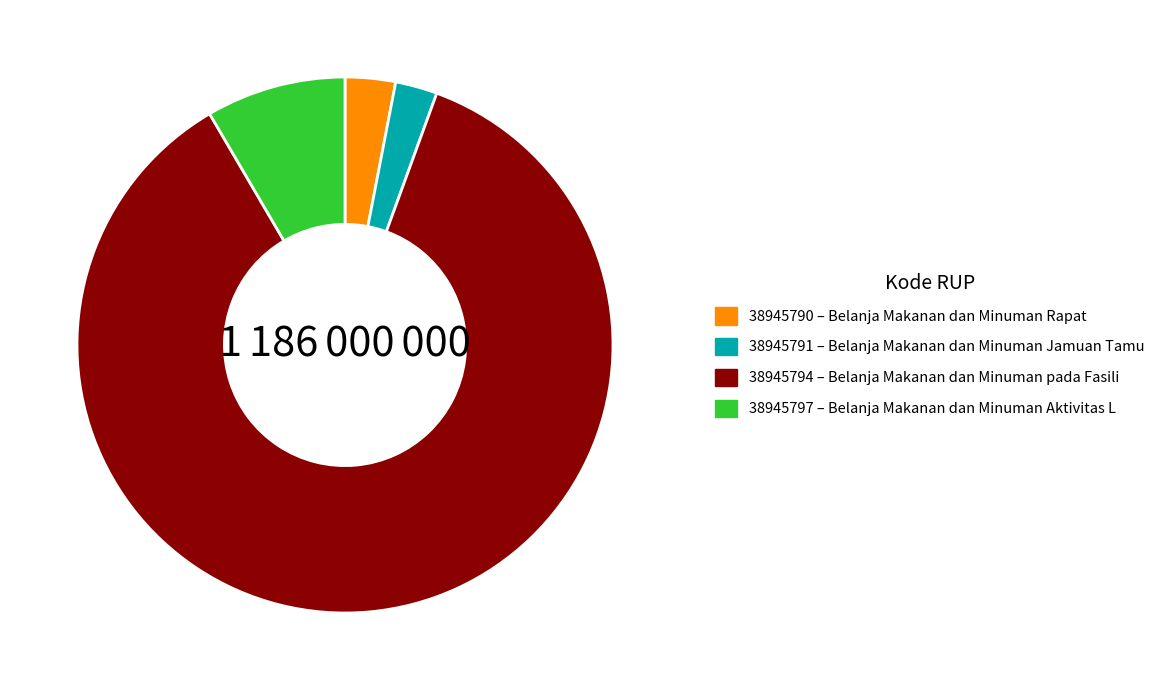

Between 38945797 and 38945791, which is larger?

38945797